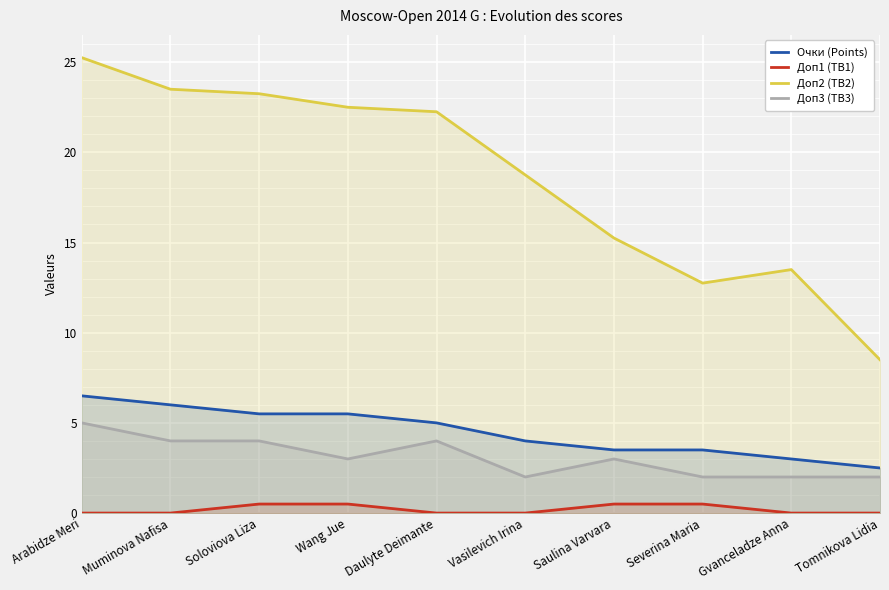

At which category does the chart reach its minimum across all series?

Arabidze Meri